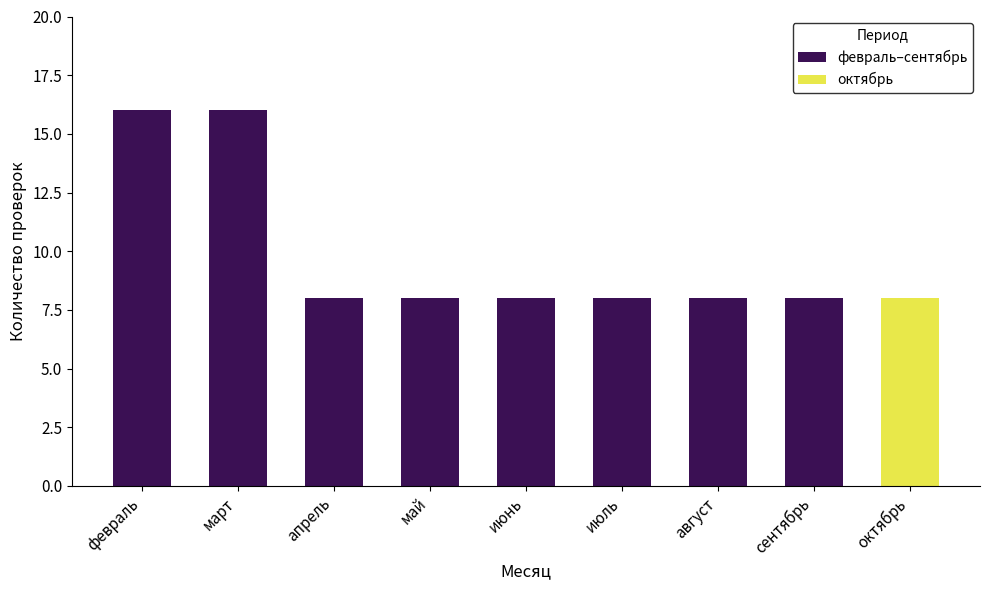

The февраль–сентябрь series shows 8 at сентябрь. True or false?

True